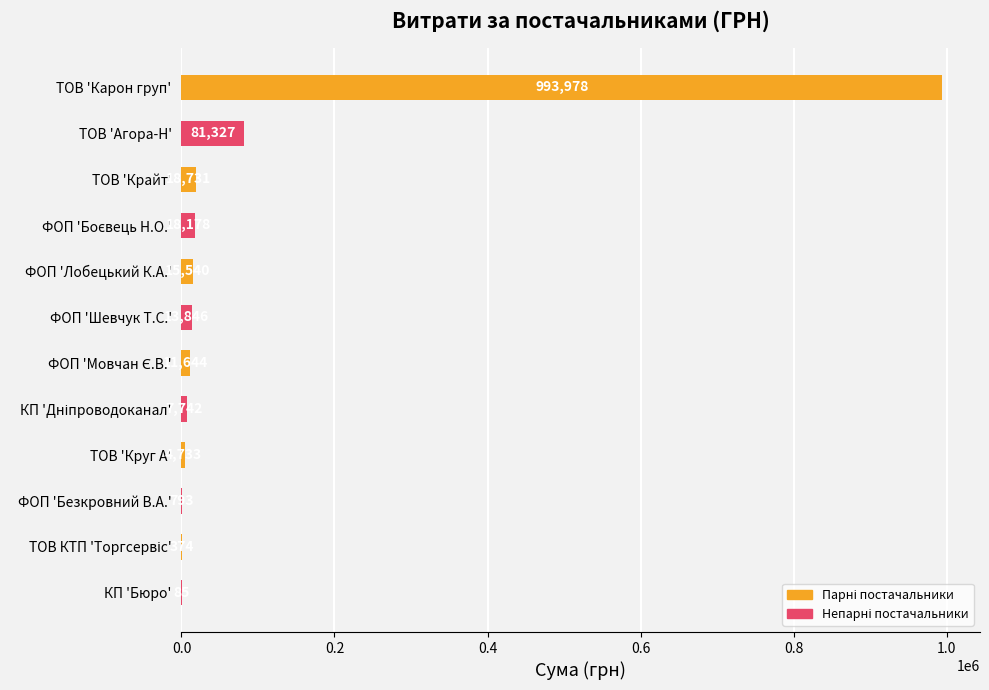

Which category has the highest value across all series?

ТОВ 'Карон груп'